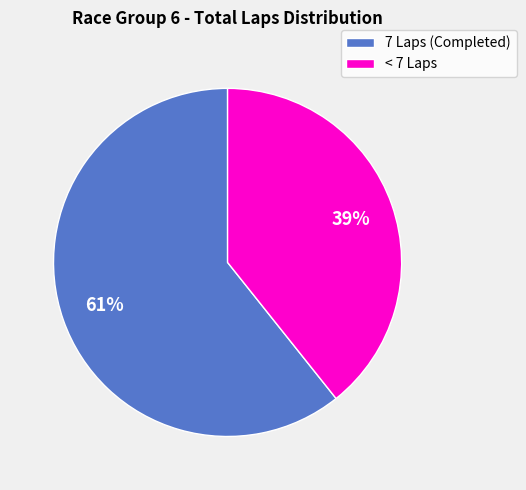

True or false: 7 Laps (Completed) accounts for 61% of the total.

True